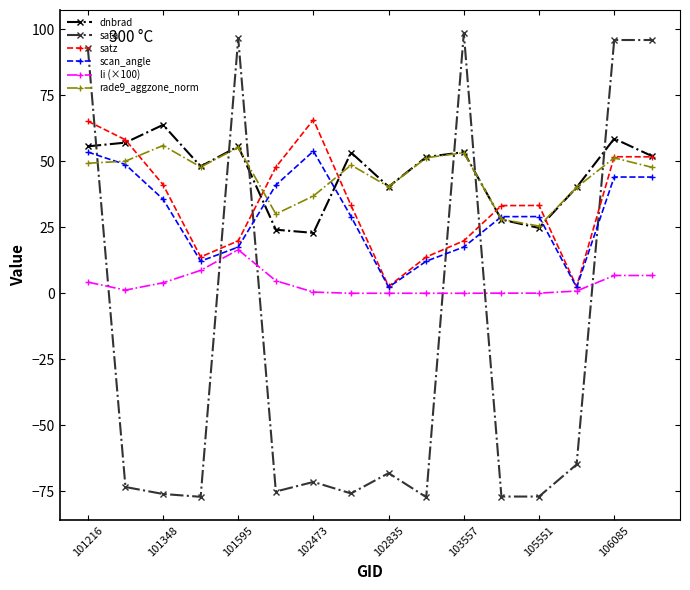

How many distinct data groups are displayed?

6